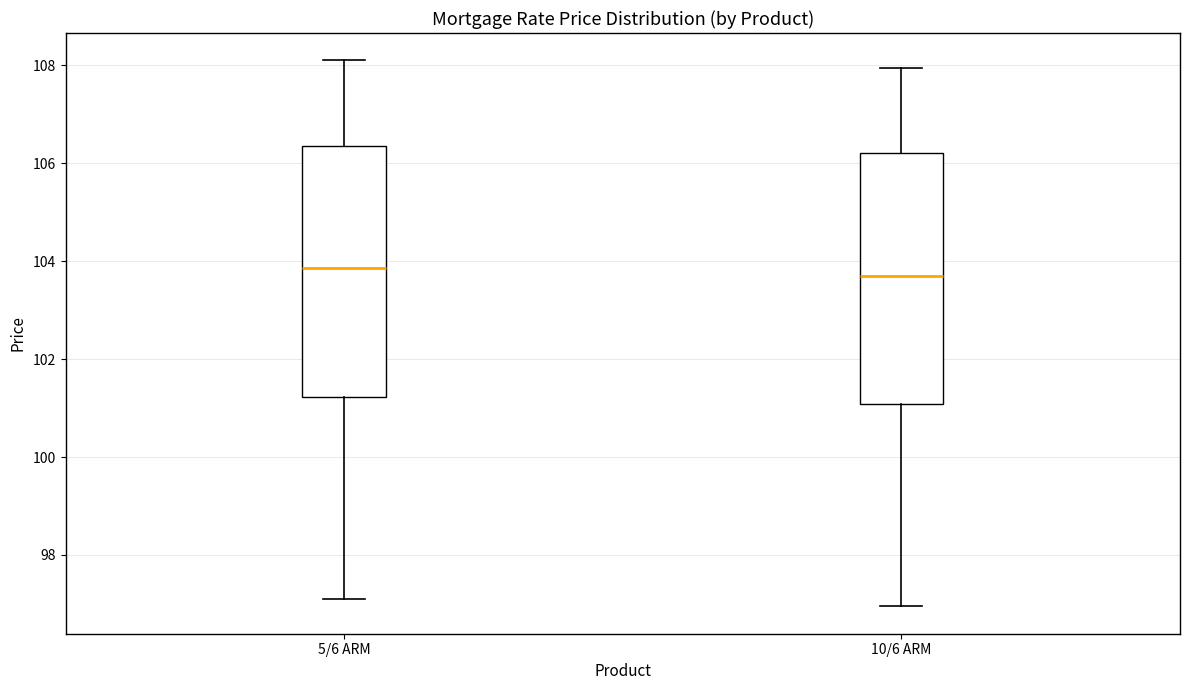

Reading left to right, read every box against the y-axis: the position of its median line, the range the box covers, and the ends of its whiskers. The values are not printed on the chart, so give them approximately, as read against the axis.

5/6 ARM: median 103.8, box 101.2 to 106.4, whiskers 97.2 to 108.2
10/6 ARM: median 103.8, box 101.0 to 106.2, whiskers 97.0 to 108.0